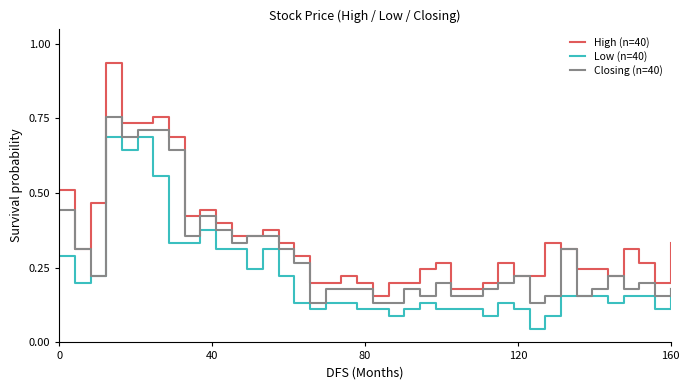

Which series has the largest range (max minus min)?

High (n=40)